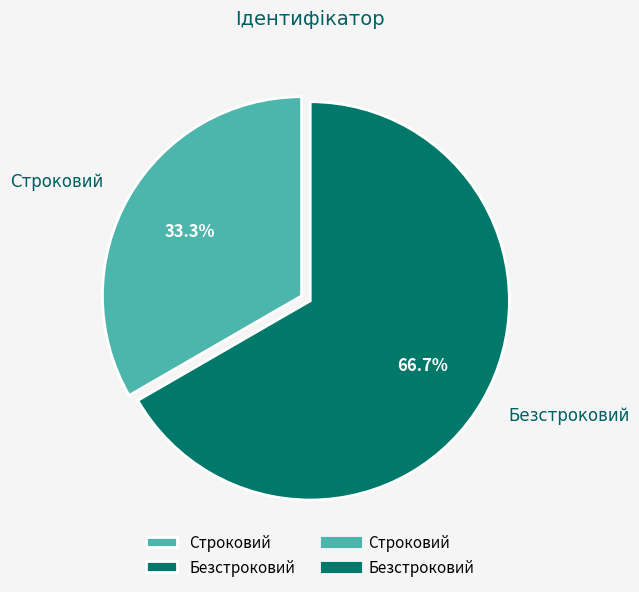

Approximately how many times larger is the value at Безстроковий compared to Строковий?

2.0